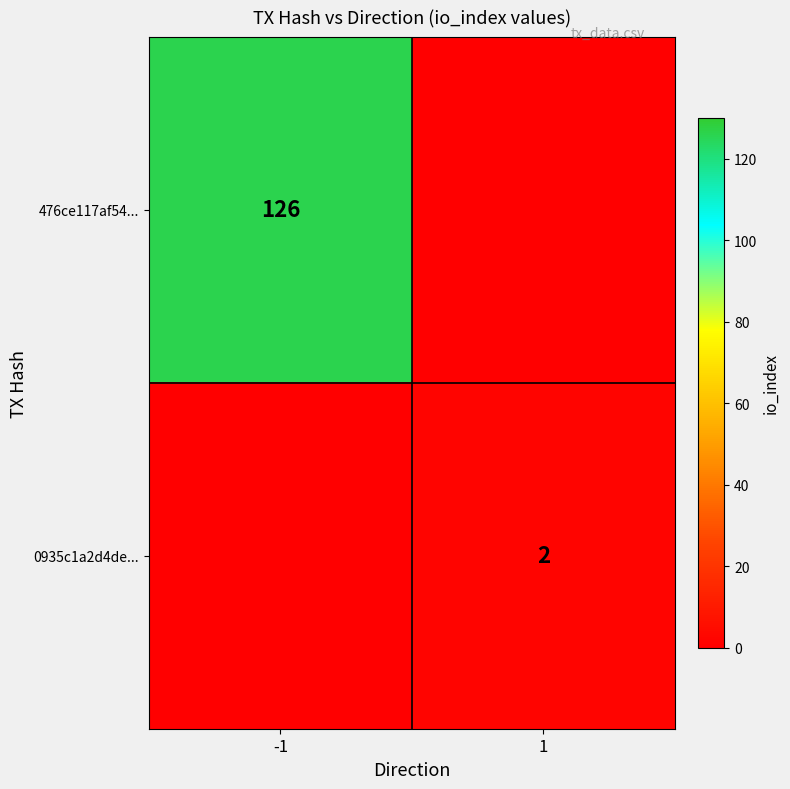

Is it true that 0935c1a2d4de... equals 1 at 1?

False